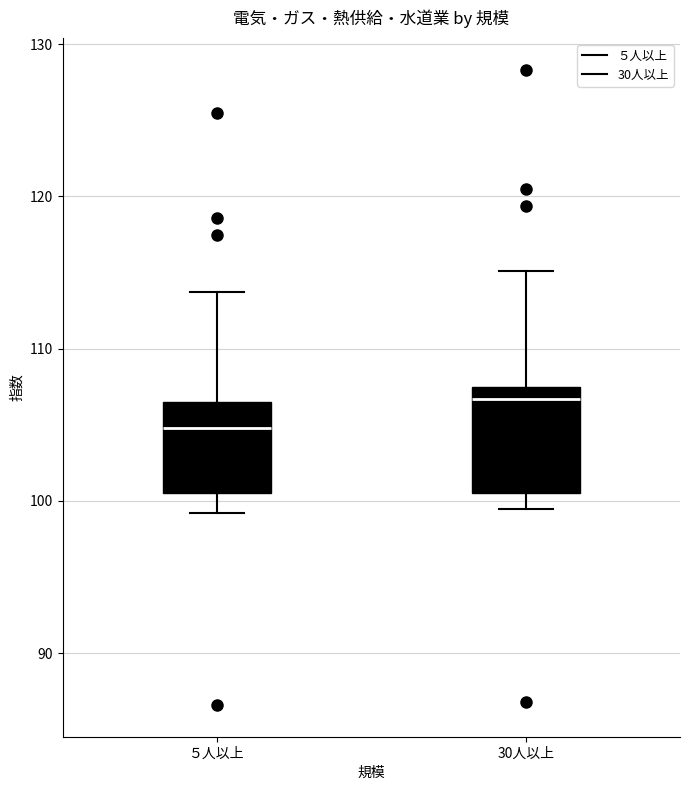

Which box is the tallest, from its lower edge to its upper edge?

30人以上